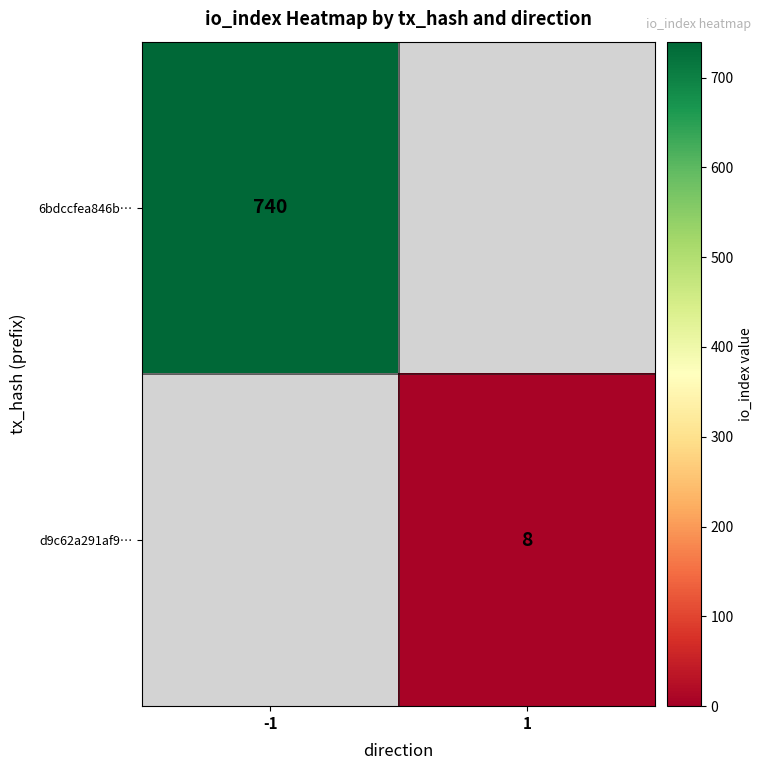

Is it true that d9c62a291af9… equals 14 at 1?

False